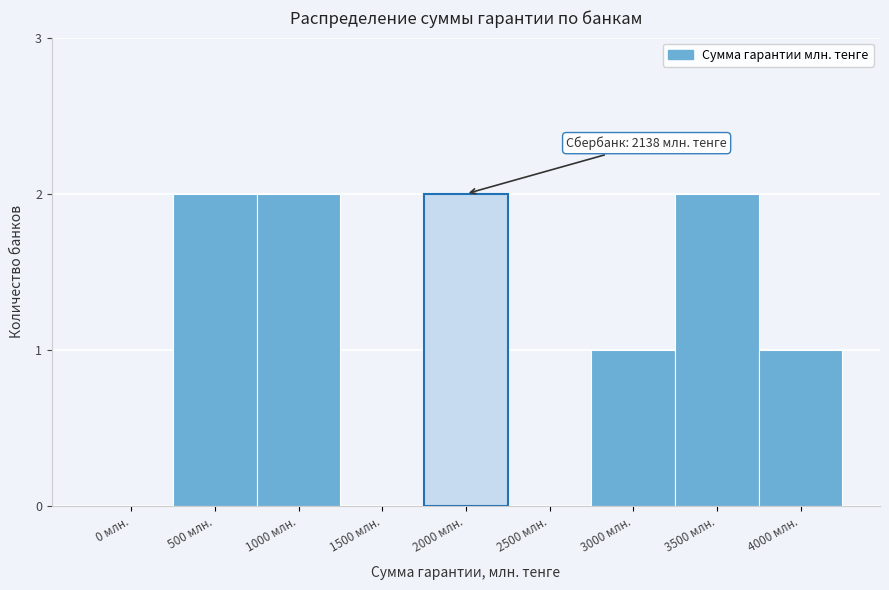

Reading left to right, what are all the values shown in this chart?

0 млн.=0	500 млн.=2	1000 млн.=2	1500 млн.=0	2000 млн.=2	2500 млн.=0	3000 млн.=1	3500 млн.=2	4000 млн.=1